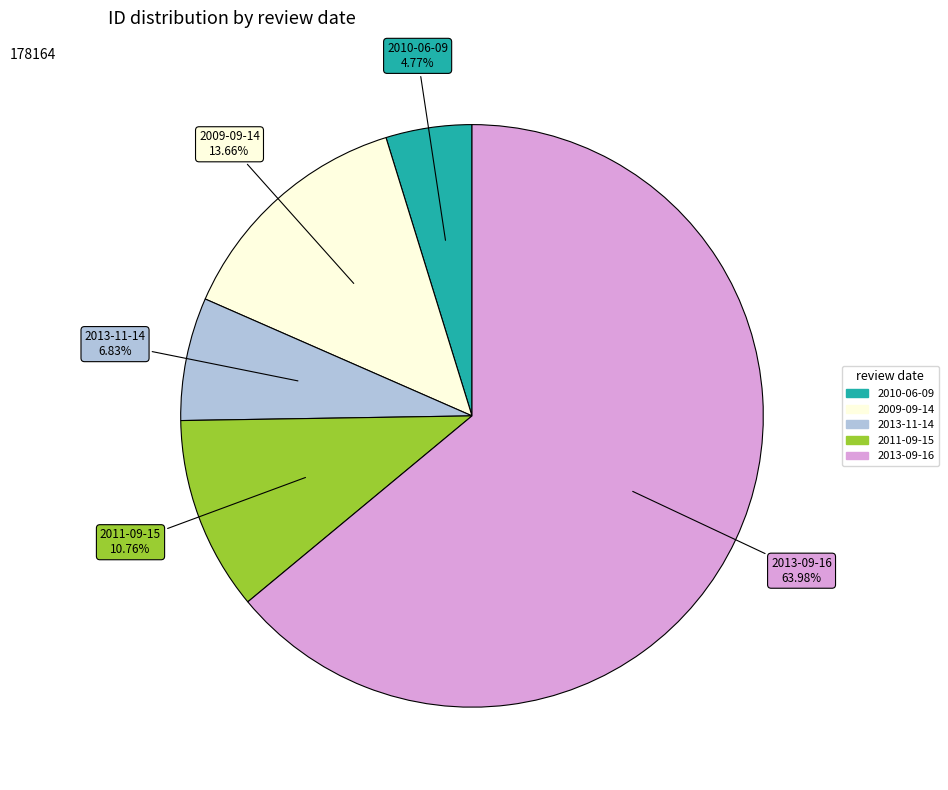

How many segments does this pie chart have?

5